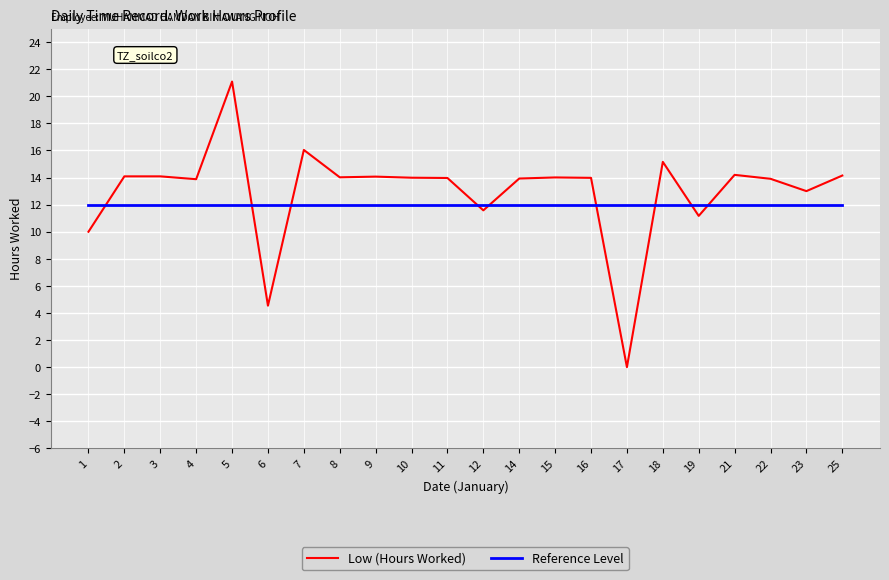

True or false: Reference Level has a value of 12.0 at 19.

True